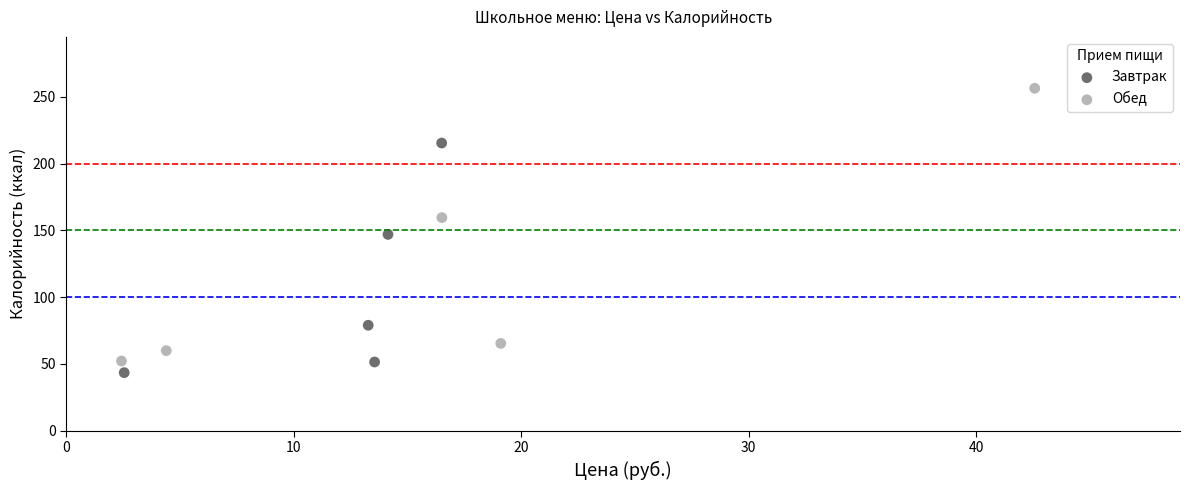

Which series contains the highest Y value?

Обед